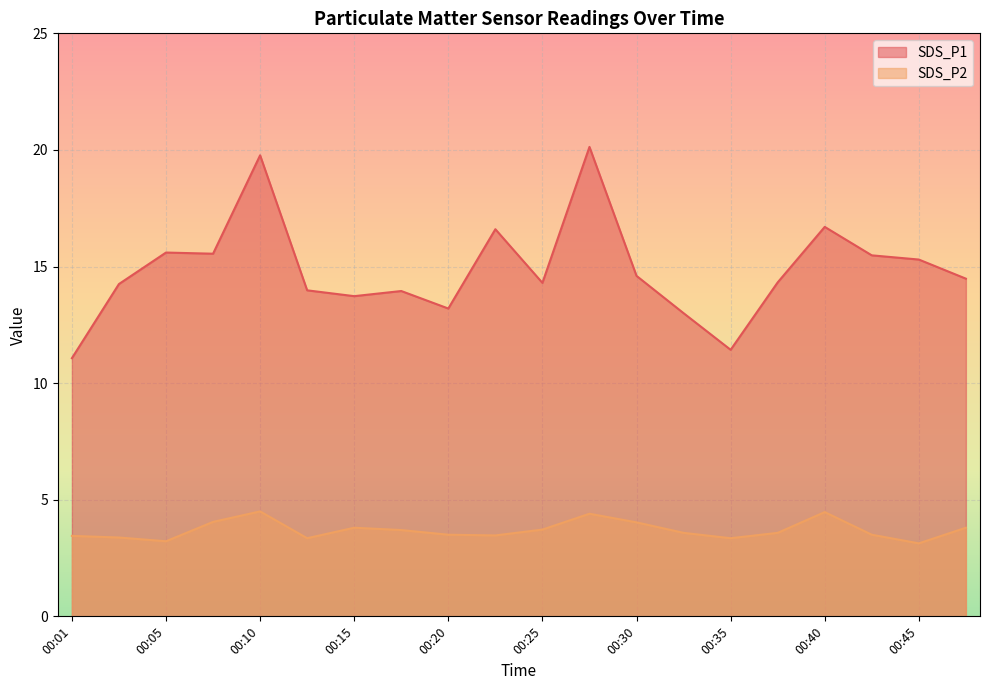

How many values in the SDS_P1 series exceed 14?

13